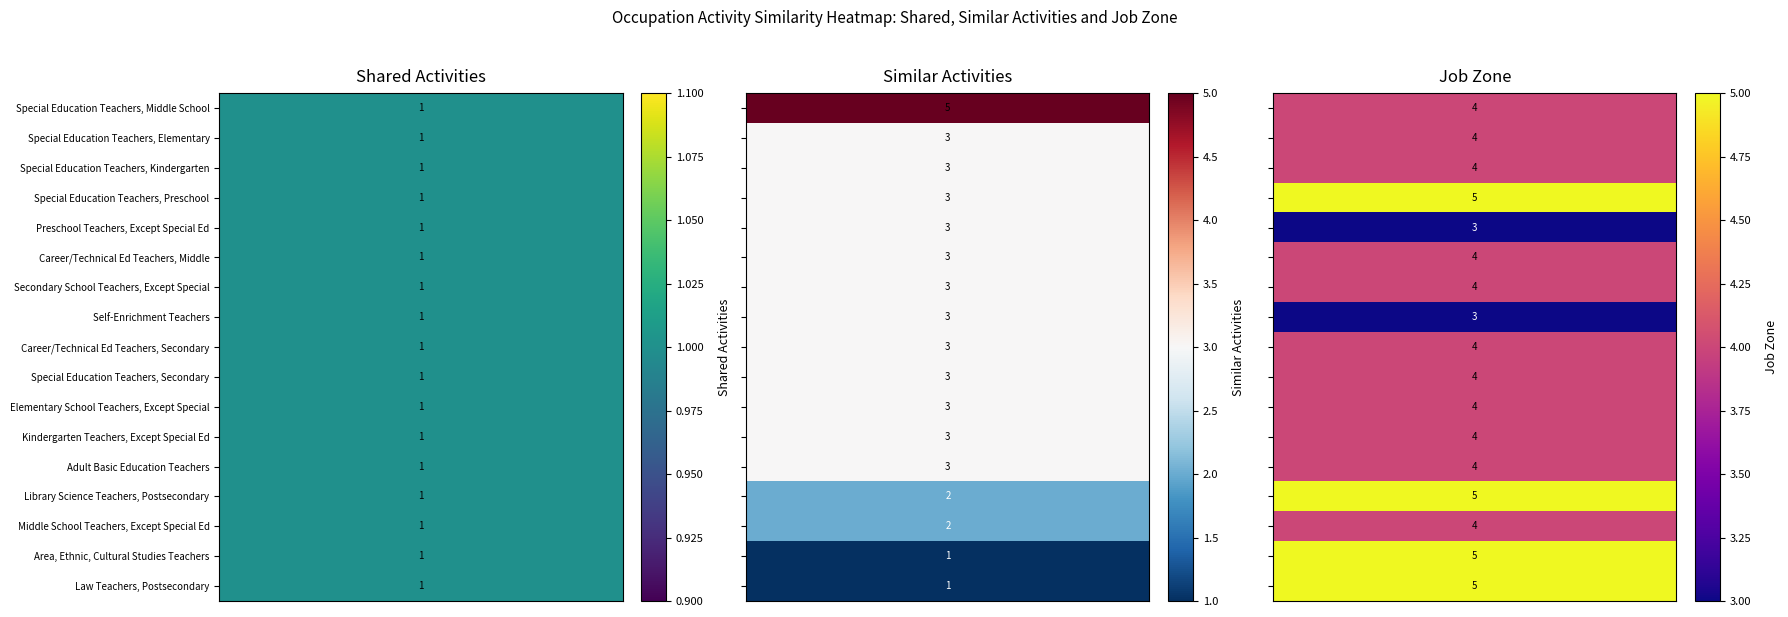

How many data points in Similar Activities are less than 3?

4